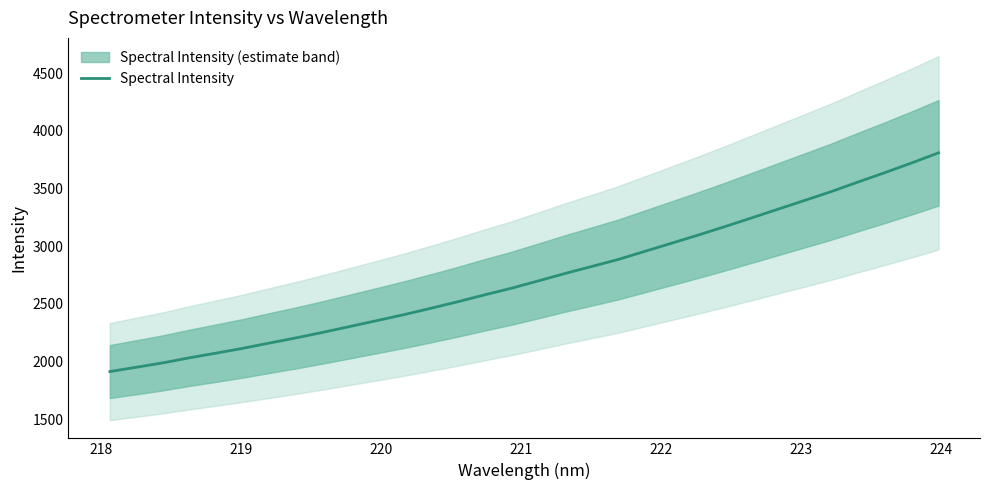

Count the number of categories in the chart.

32